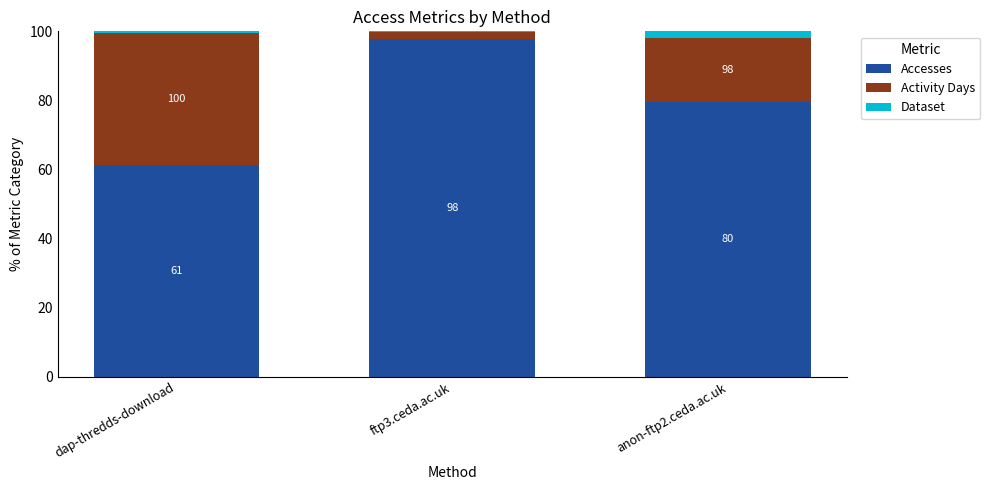

What are all the series names shown in the legend?

Accesses, Activity Days, Dataset